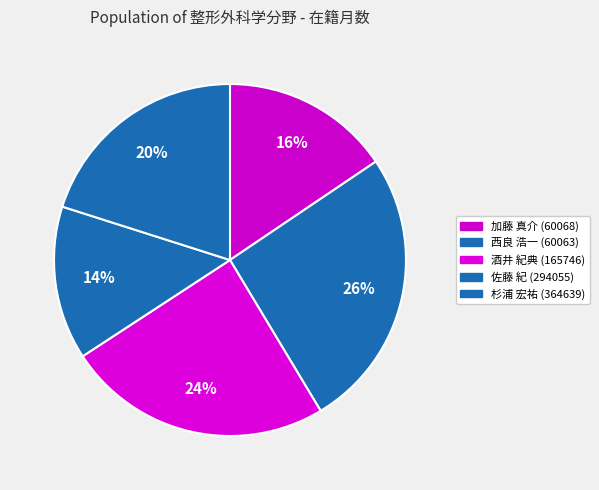

Count the number of slices in the pie.

5